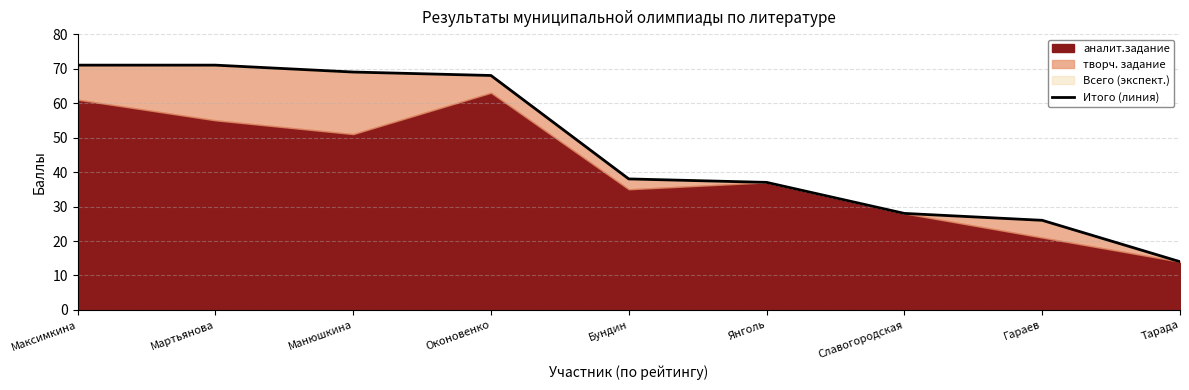

Does the chart display data point markers on the line(s)?

No